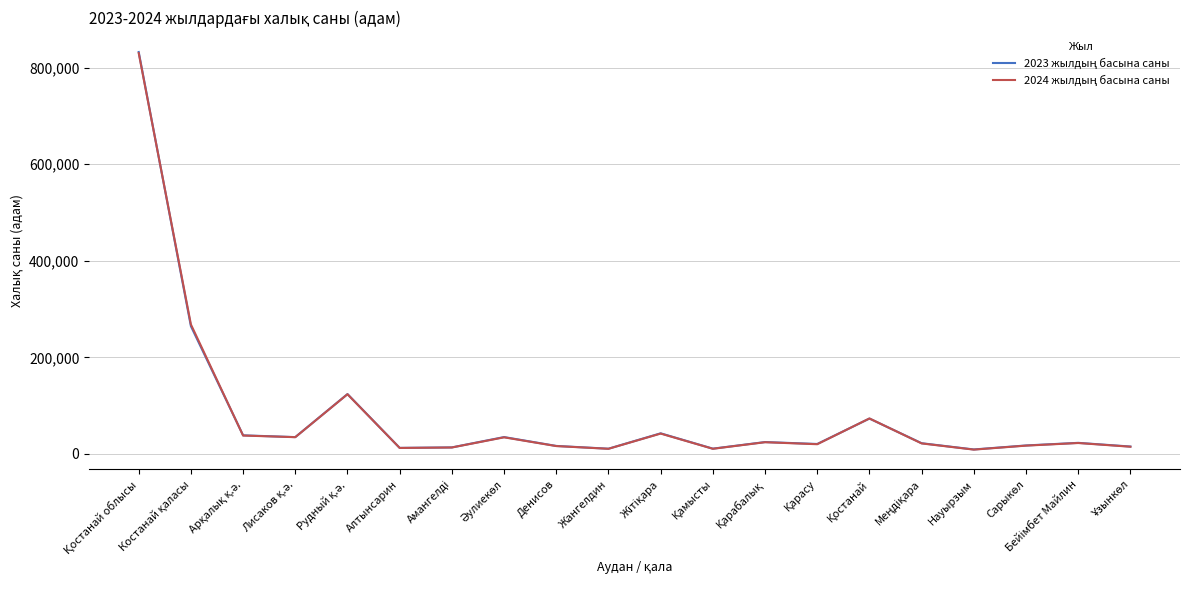

What is the greatest value displayed?

832234